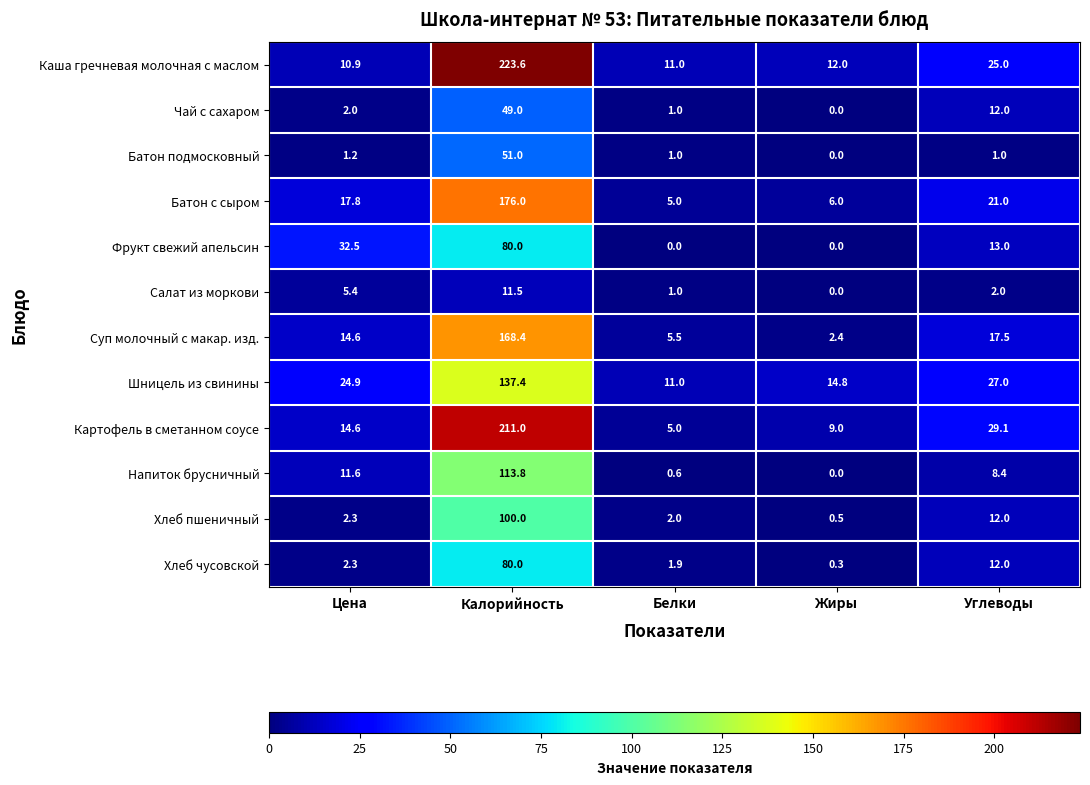

What is the total value across all series at Цена?

140.1